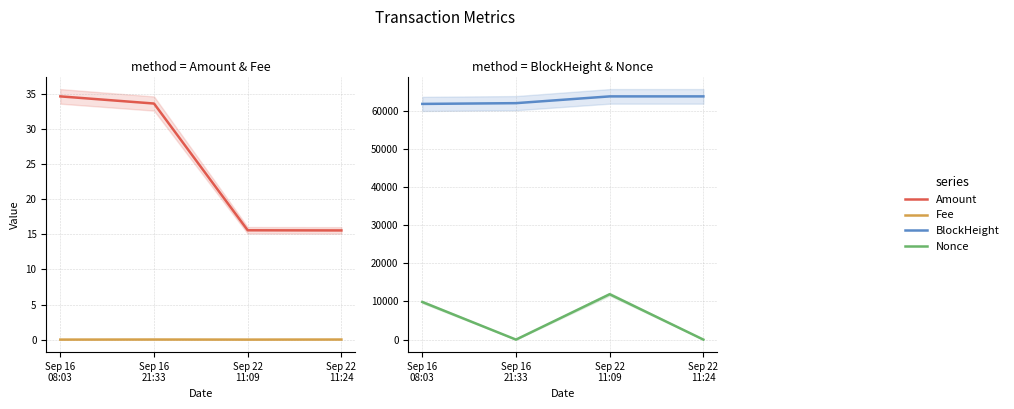

Is the value of Amount at Sep 16
08:03 greater than the value of BlockHeight at Sep 22
11:09?

No